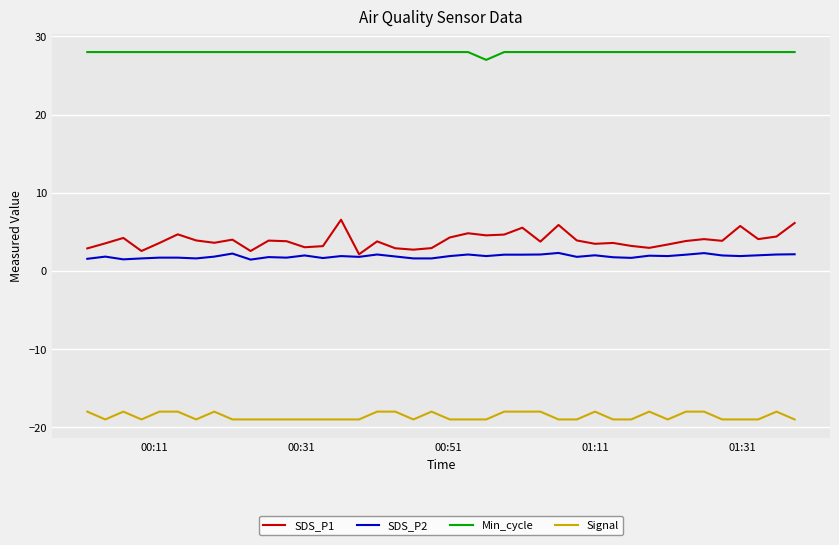

What is the minimum value for SDS_P1?

2.1